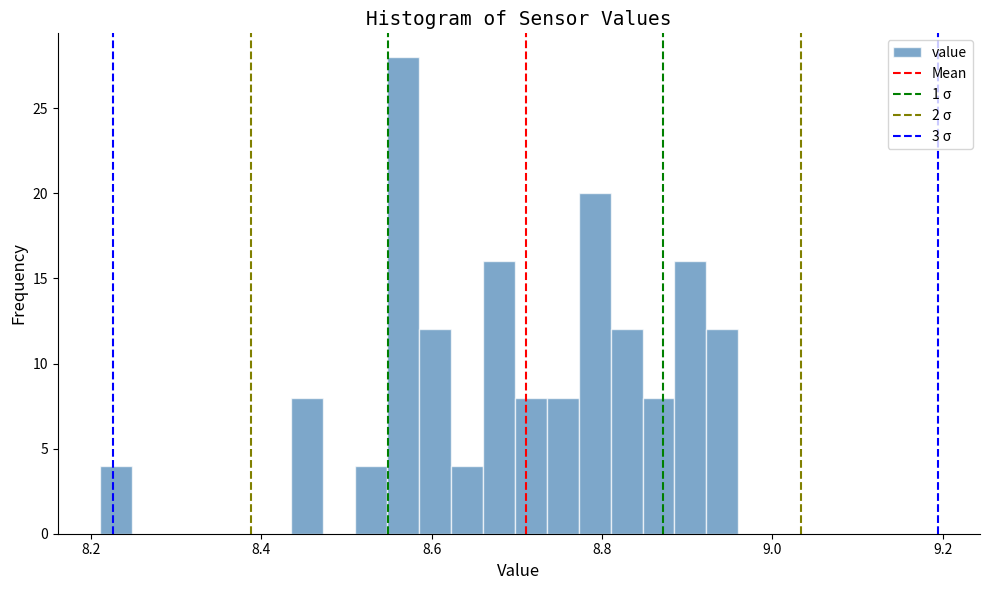

Around what value on the x-axis is the tallest bar? Give the approximate position of its centre, as read against the axis.

8.56